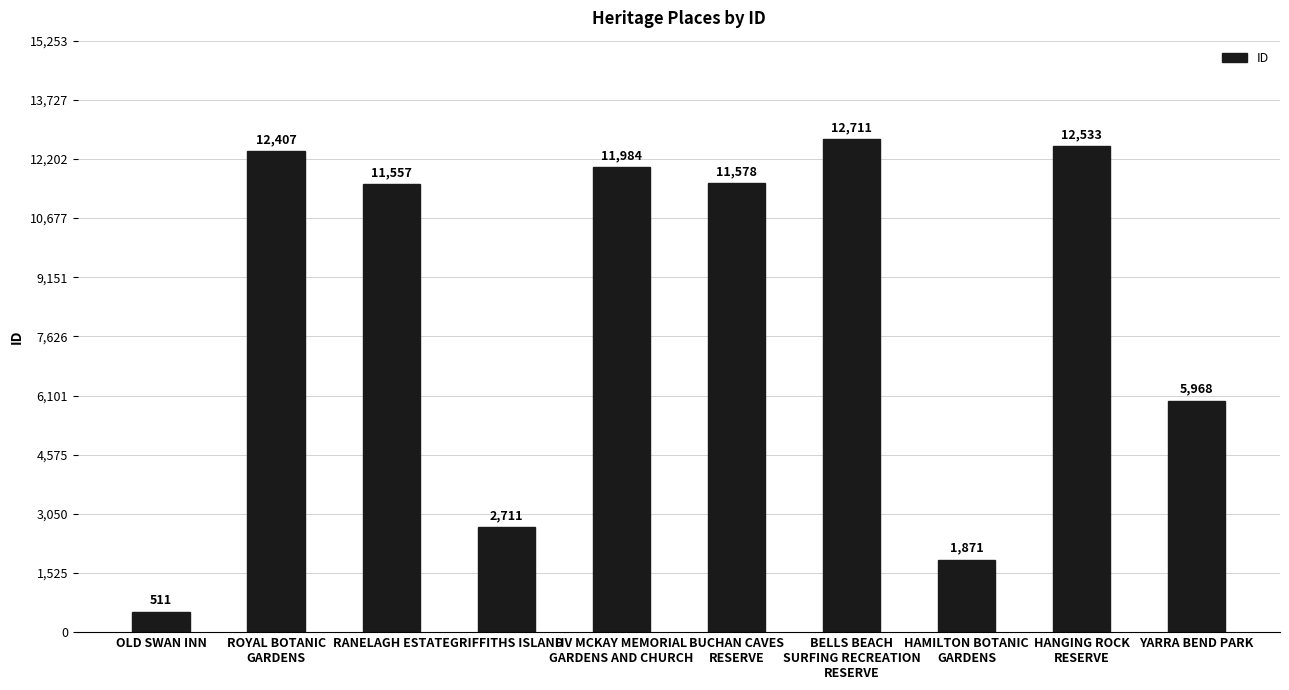

What is the label of the 5th bar from the left?

HV MCKAY MEMORIAL
GARDENS AND CHURCH